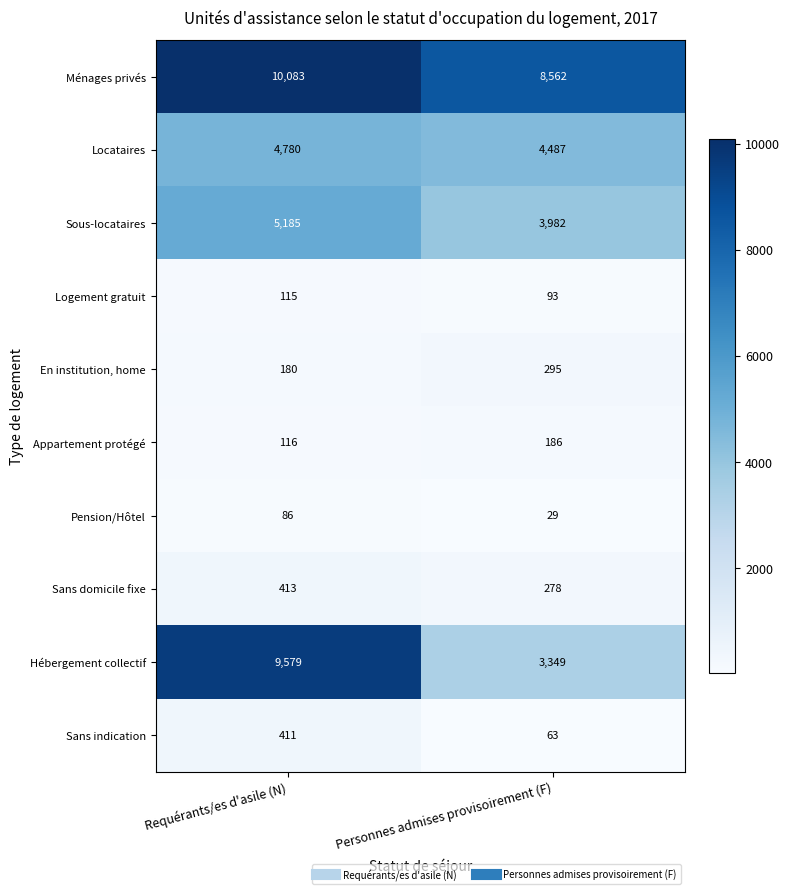

Reading right to left, list all the values displayed in this chart.

Ménages privés: 8562	10083
Locataires: 4487	4780
Sous-locataires: 3982	5185
Logement gratuit: 93	115
En institution, home: 295	180
Appartement protégé: 186	116
Pension/Hôtel: 29	86
Sans domicile fixe: 278	413
Hébergement collectif: 3349	9579
Sans indication: 63	411